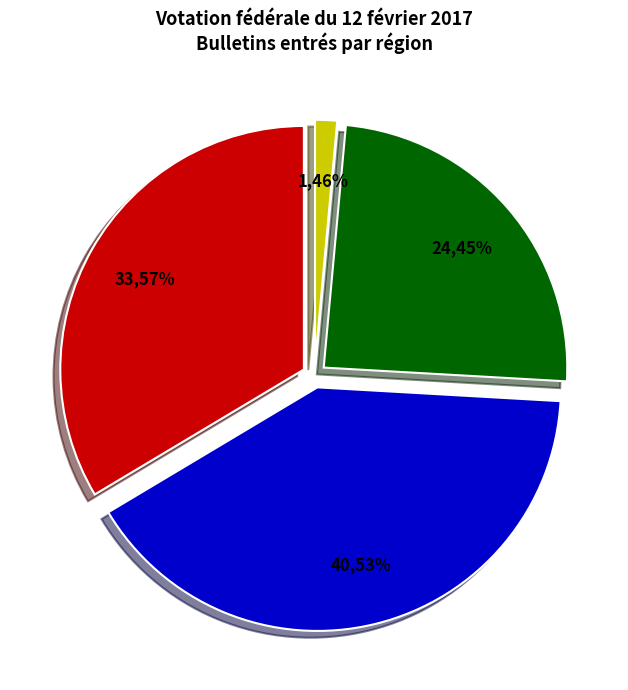

Count the number of slices in the pie.

4